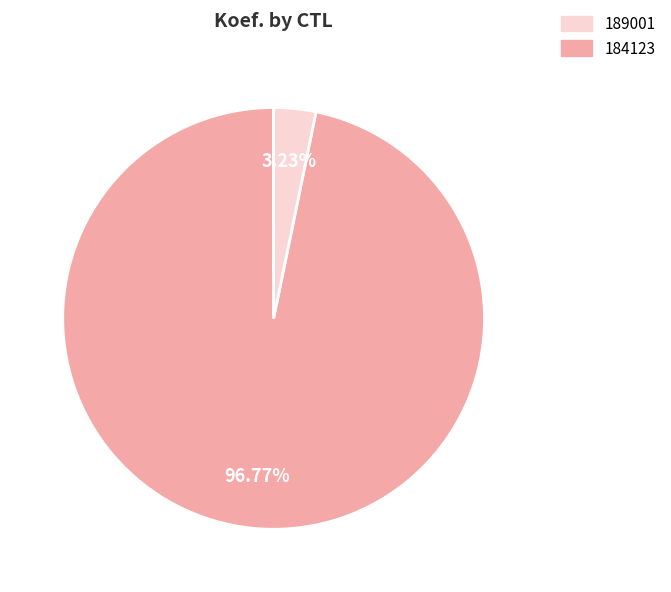

Is there a majority slice in this chart?

Yes